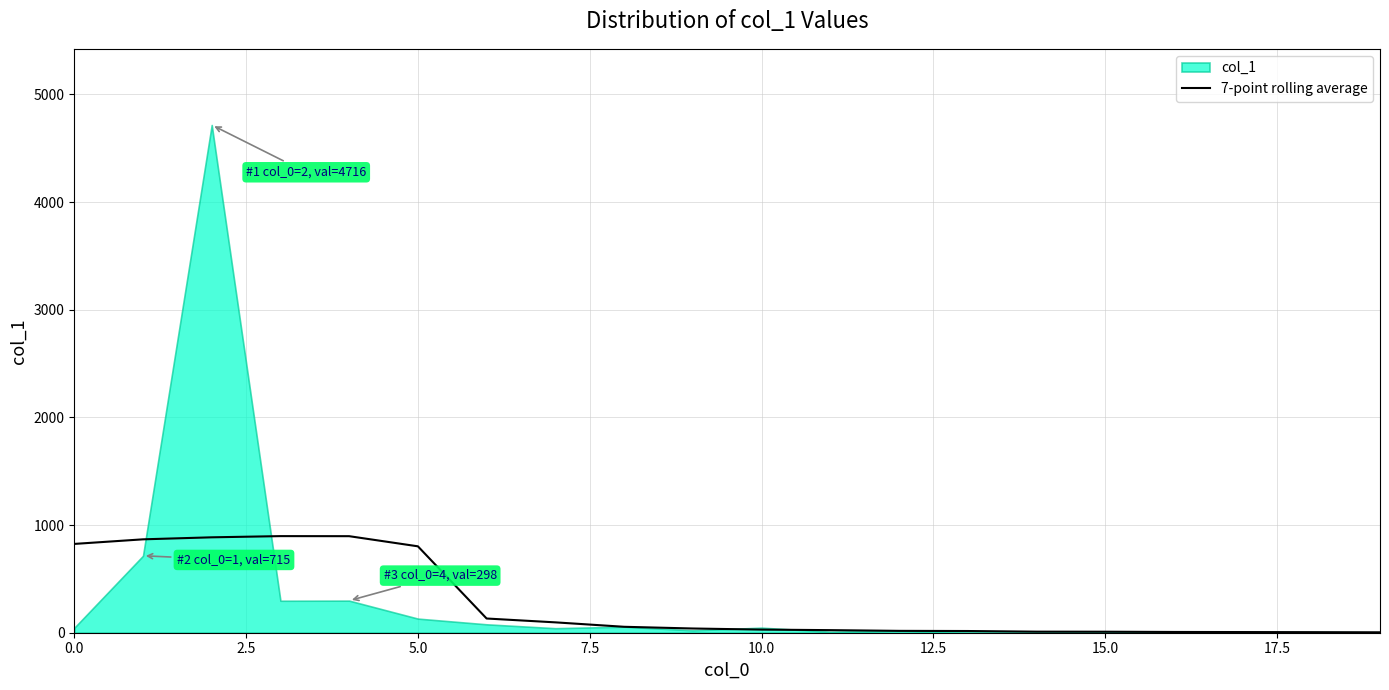

Count the number of values greater than 39.

10